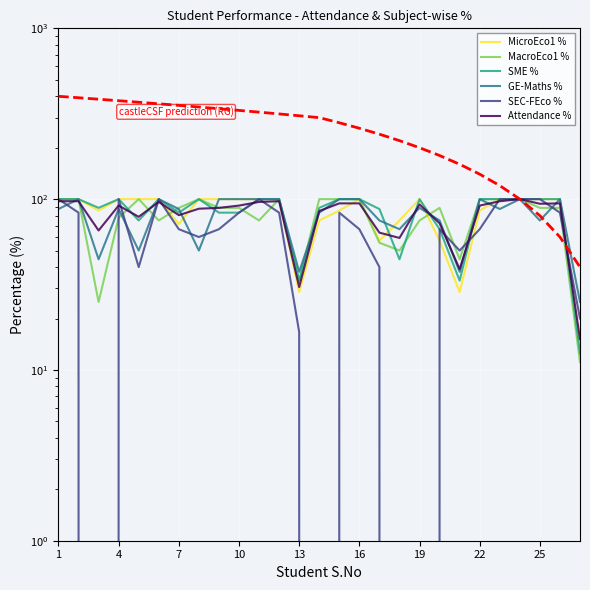

Is it true that SME % equals 36.5 at 4?

False